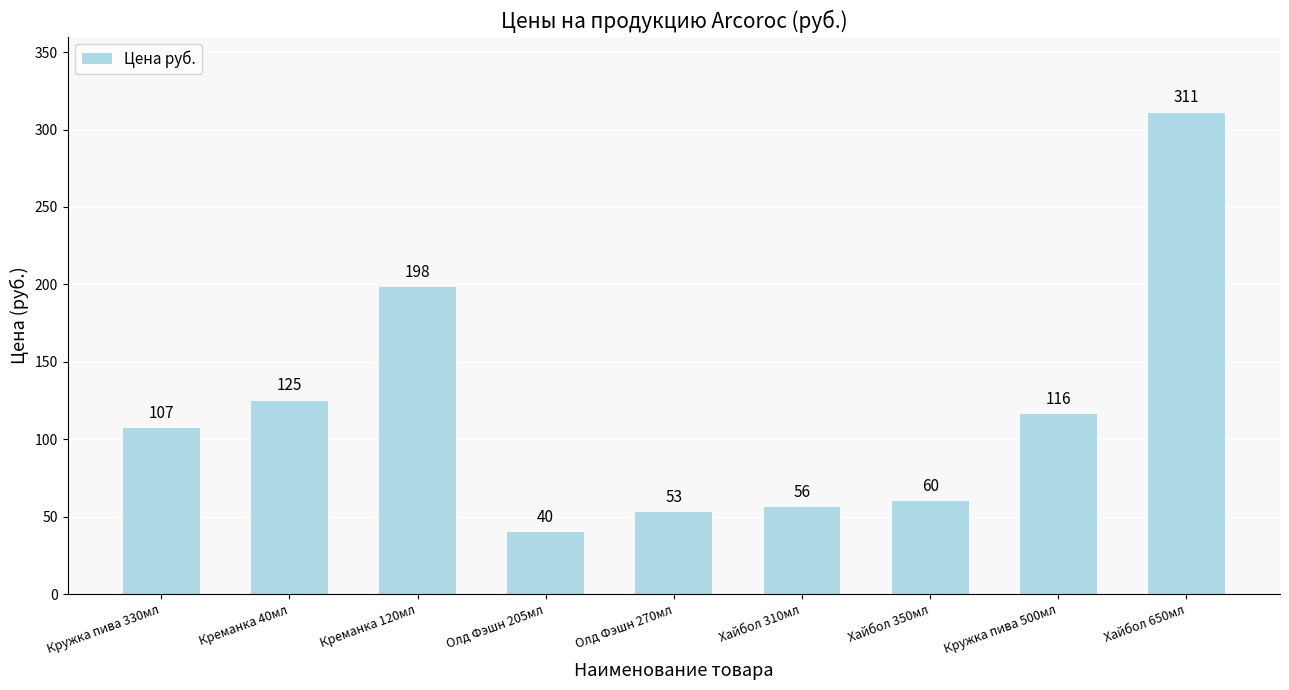

What is the label of the 5th bar from the left?

Олд Фэшн 270мл